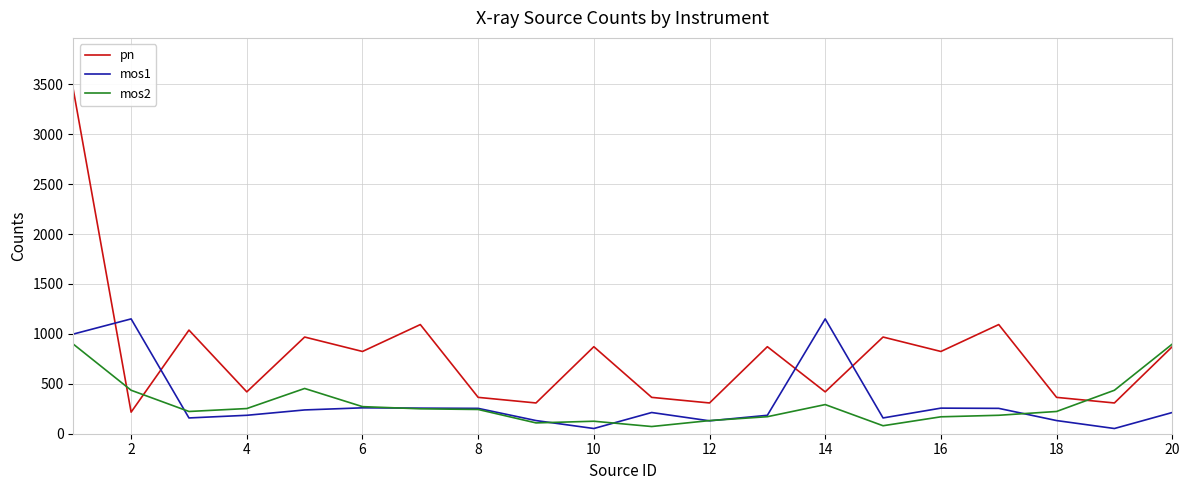

Which series has the largest total across all categories?

pn